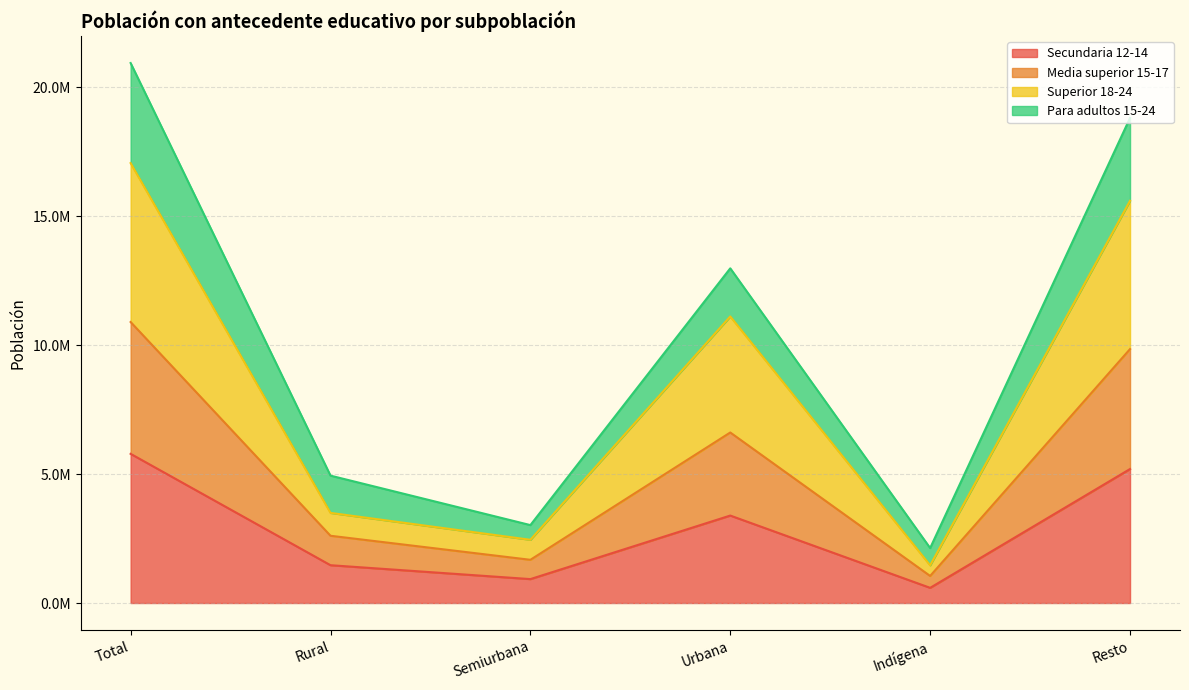

Between Semiurbana and Total, which is larger?

Total